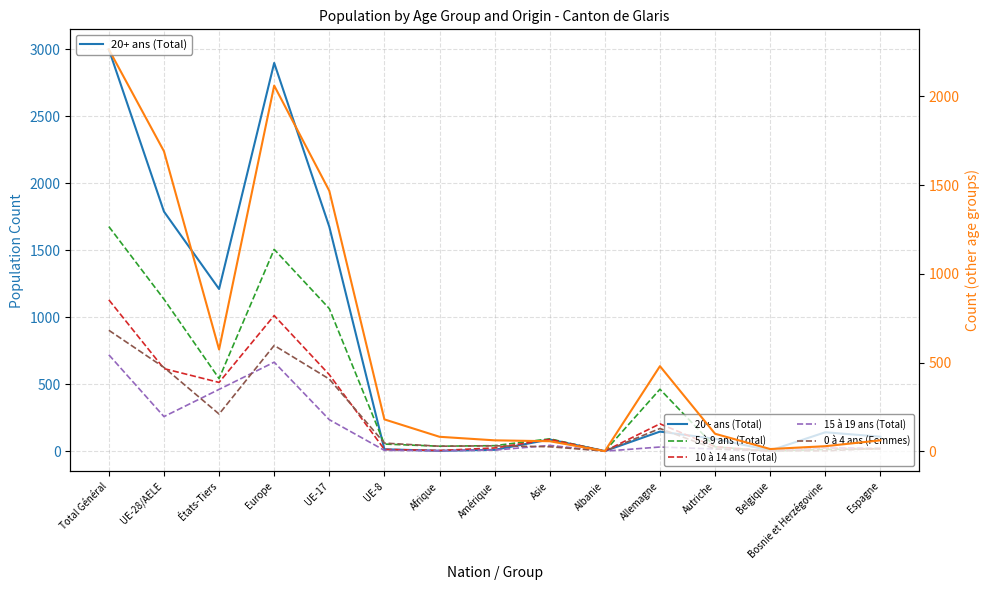

At which label does 20+ ans (Total) reach its minimum?

Albanie